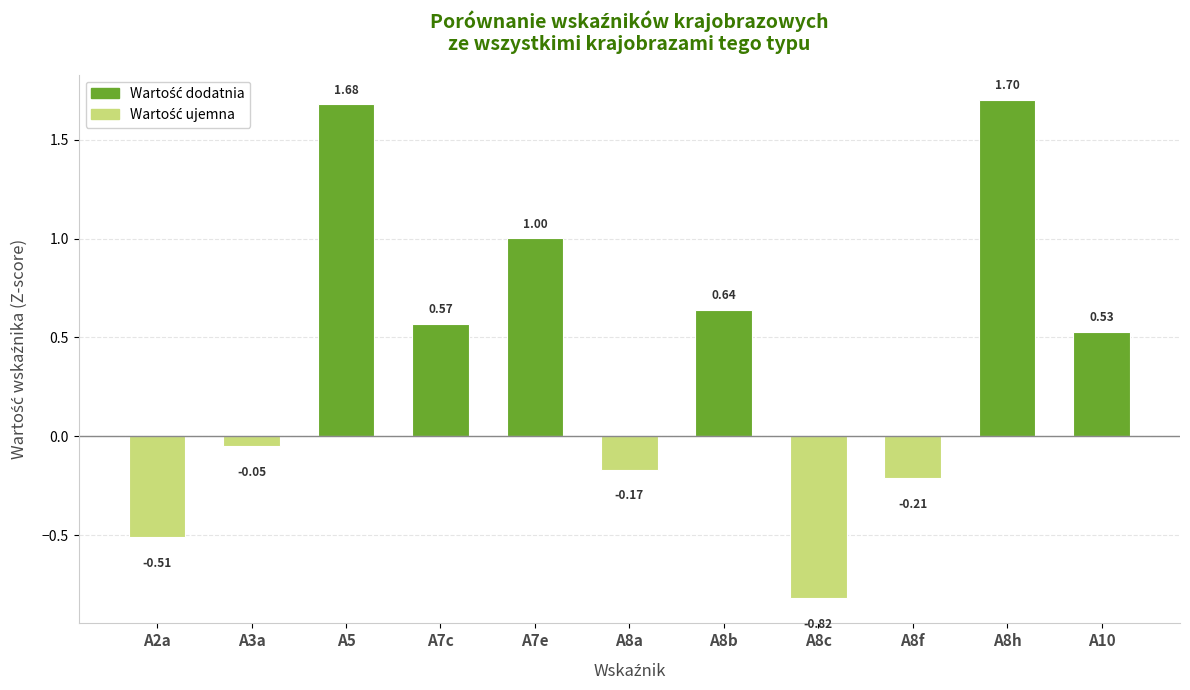

Rank the categories by value from highest to lowest.

A8h, A5, A7e, A8b, A7c, A10, A3a, A8a, A8f, A2a, A8c